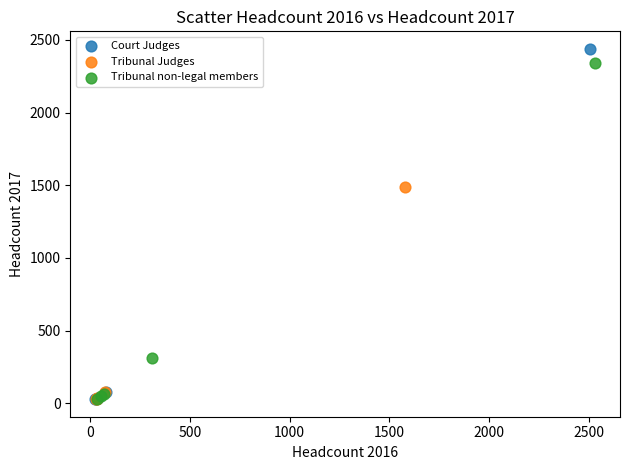

Which series has the largest Y range (max minus min)?

Court Judges